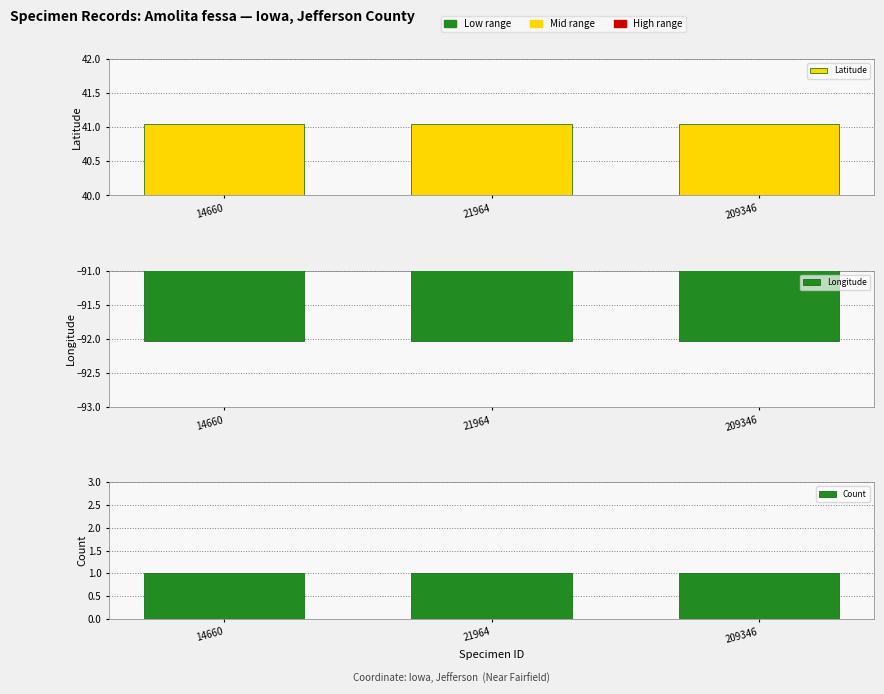

Which series changed the most between 14660 and 21964?

Latitude